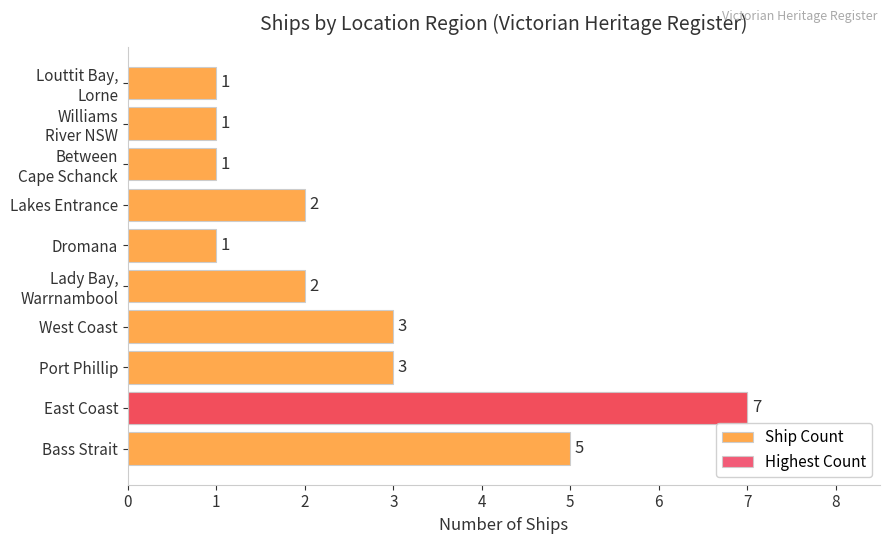

What is the value of the 5th bar from the left?

2